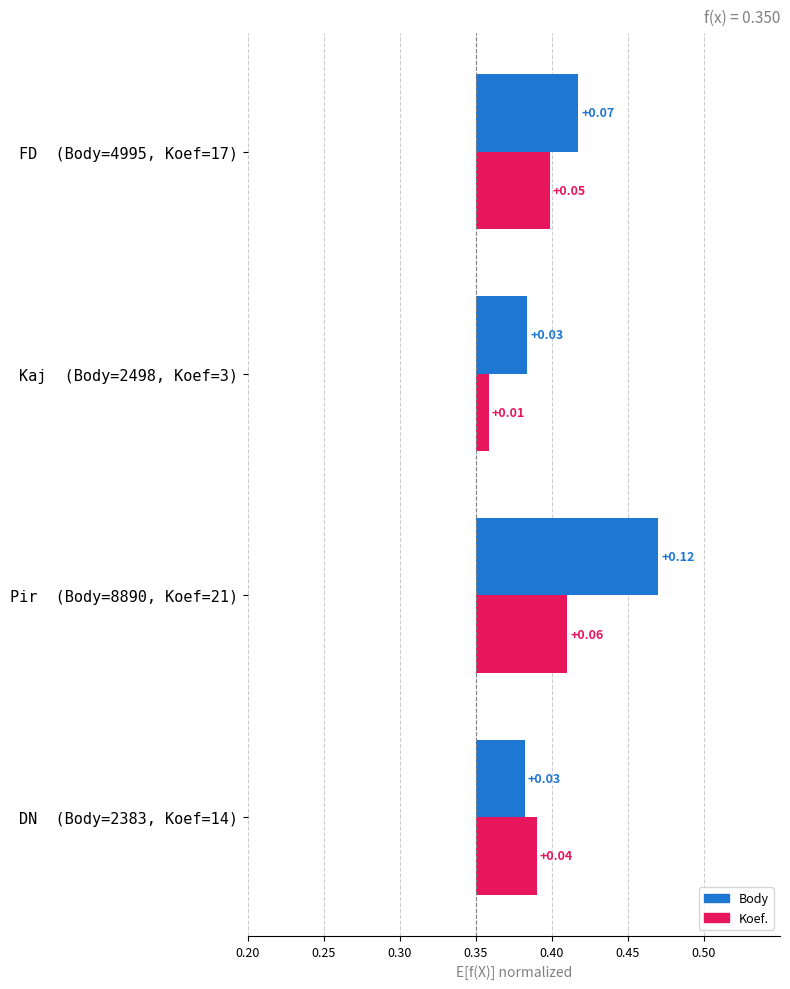

How many Koef. values are between 0 and 1?

4